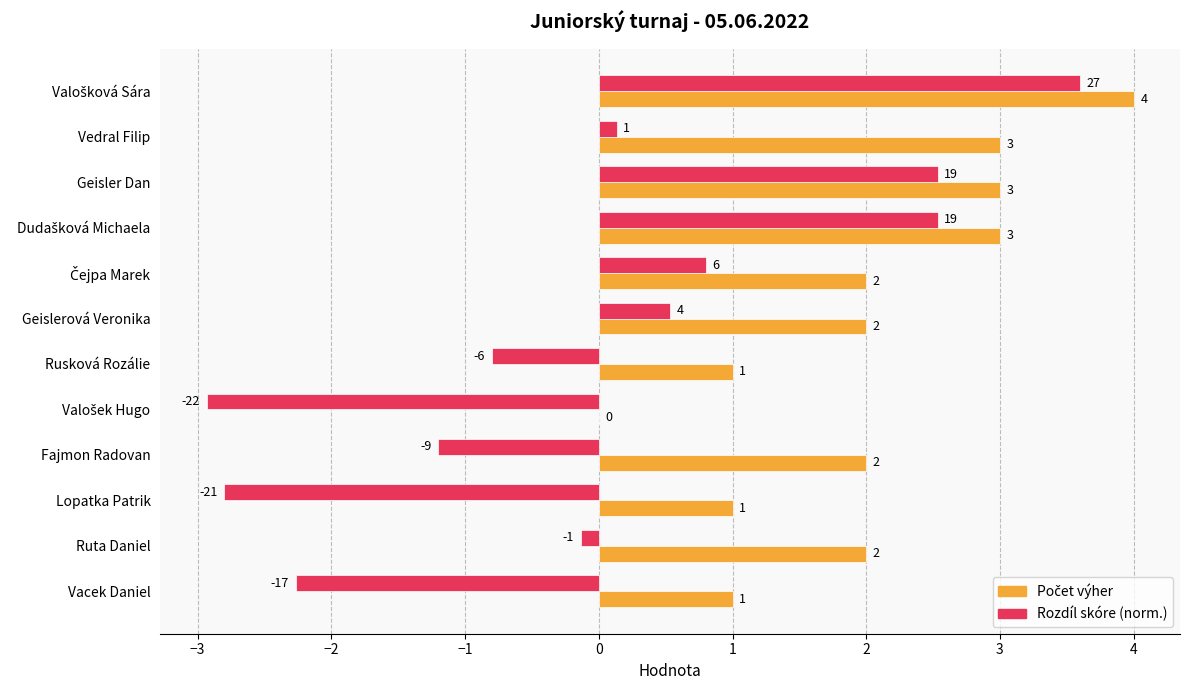

What is the maximum value shown in the chart?

4.0